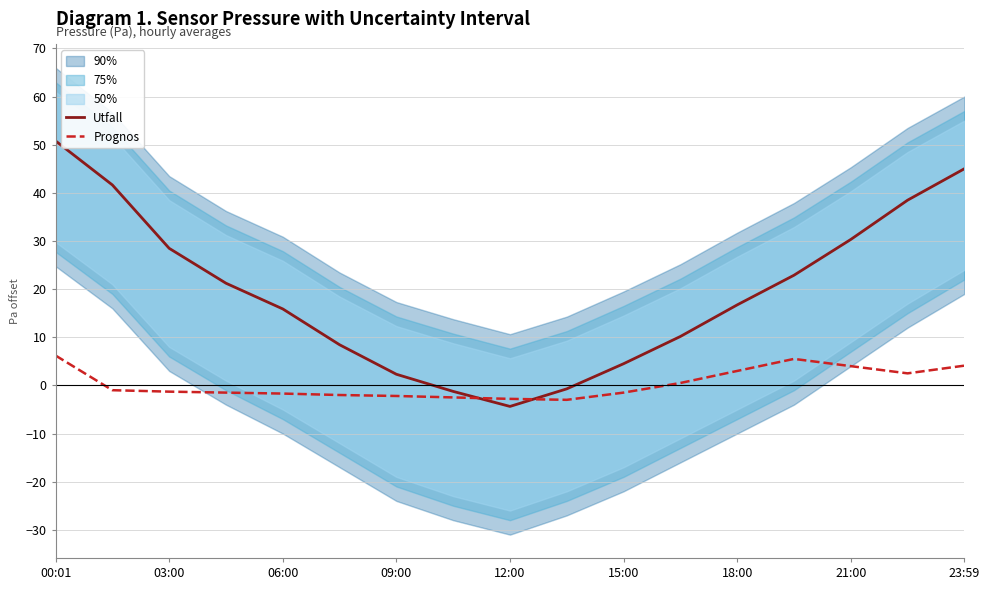

Rank the series by their maximum value, from highest to lowest.

Utfall, Prognos